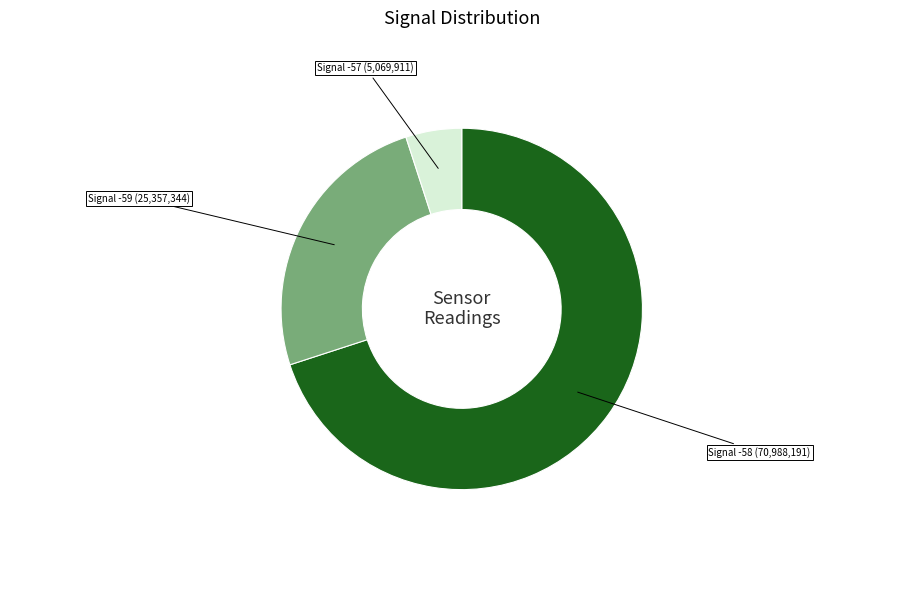

Is there a majority slice in this chart?

Yes